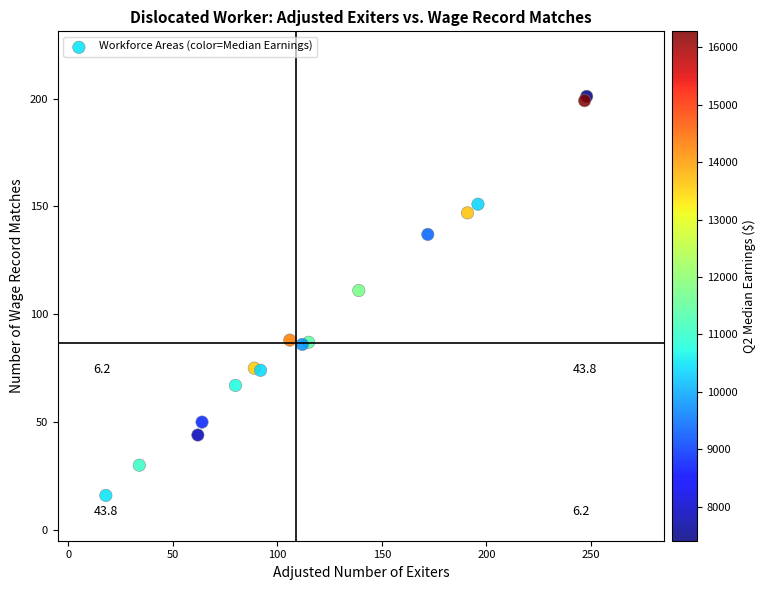

What Y value in the scatter plot is closest to 108?

111